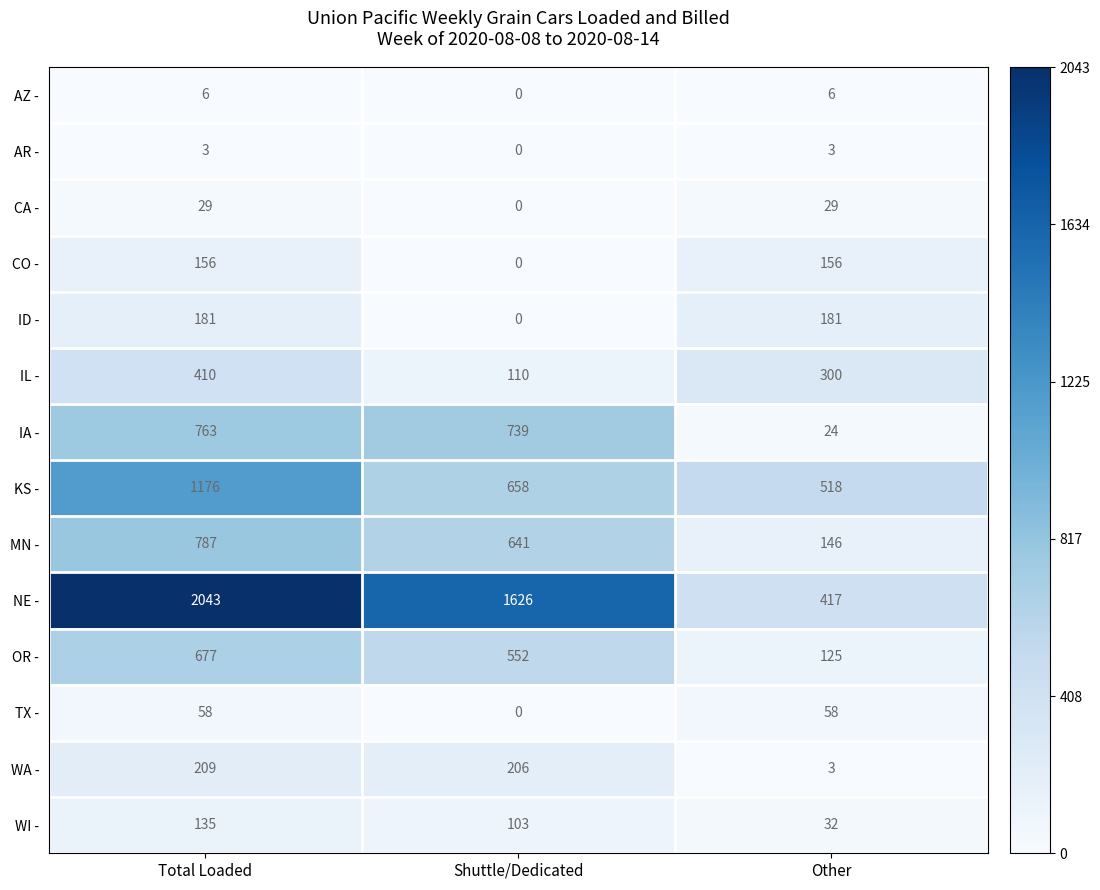

The value of IA - at Total Loaded is 1240. True or false?

False